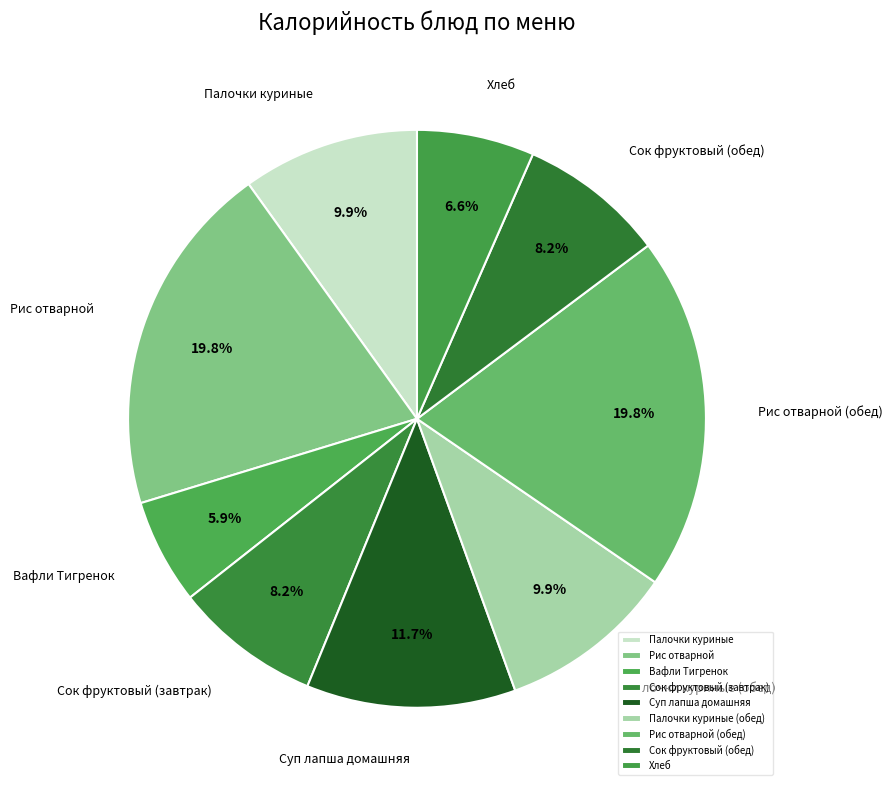

What is the smallest slice in the pie chart?

Вафли Тигренок